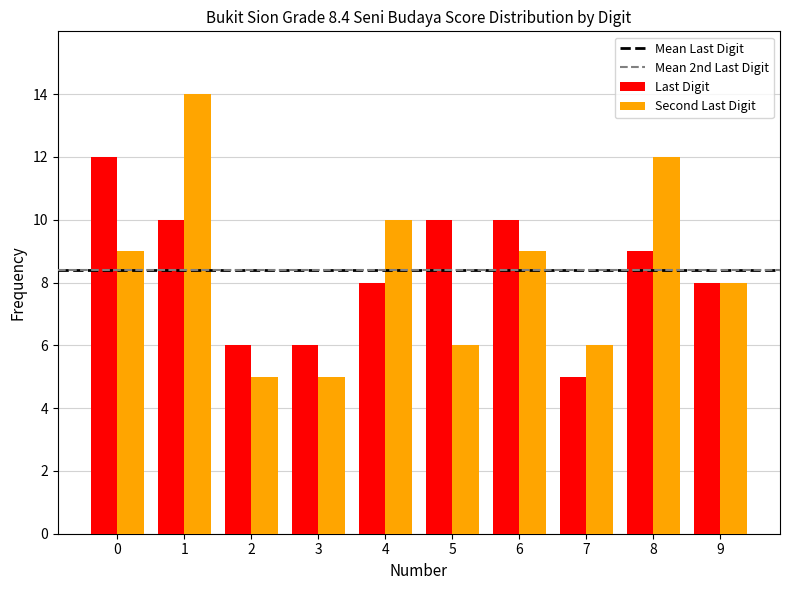

What is the approximate value of Second Last Digit at 6?

9